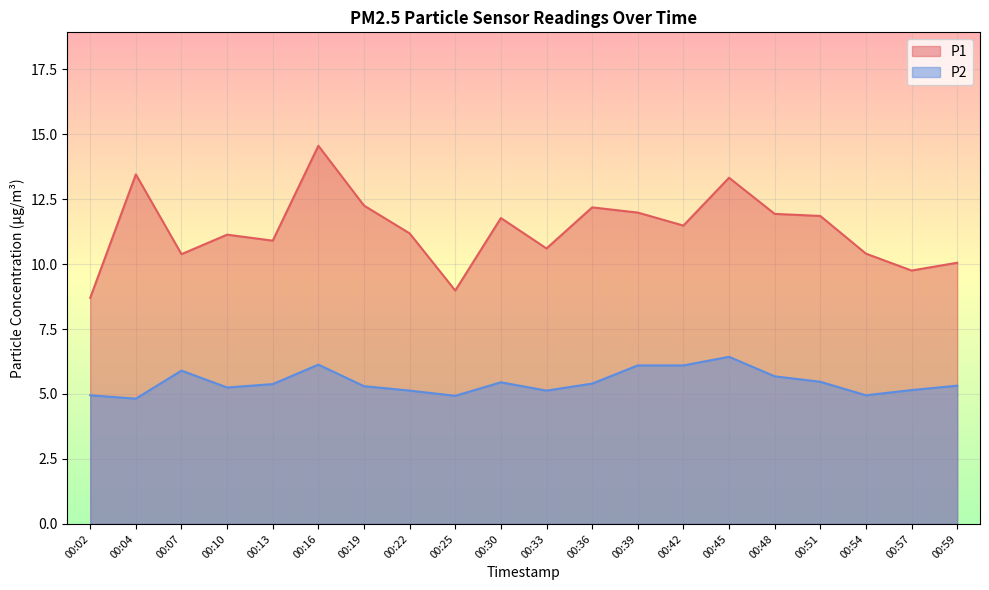

Reading left to right, what are all the values shown in this chart?

P1: 8.7	13.4	10.4	11.1	10.9	14.6	12.2	11.2	9.0	11.8	10.6	12.2	12.0	11.5	13.3	11.9	11.8	10.4	9.8	10.1
P2: 5.0	4.8	5.9	5.2	5.4	6.1	5.3	5.1	4.9	5.5	5.1	5.4	6.1	6.1	6.4	5.7	5.5	5.0	5.2	5.3